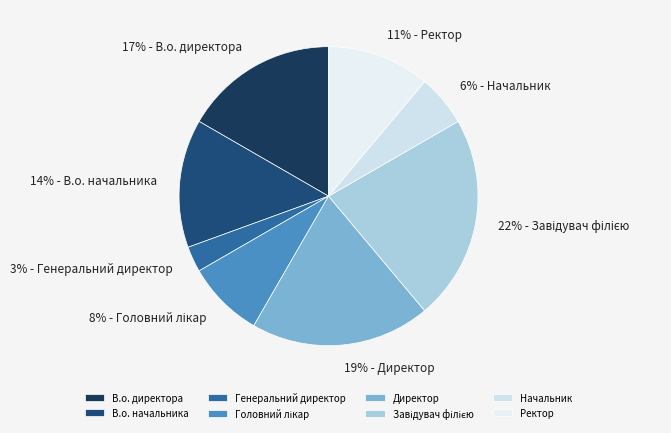

Which has a higher value, Завідувач філією or Головний лікар?

Завідувач філією